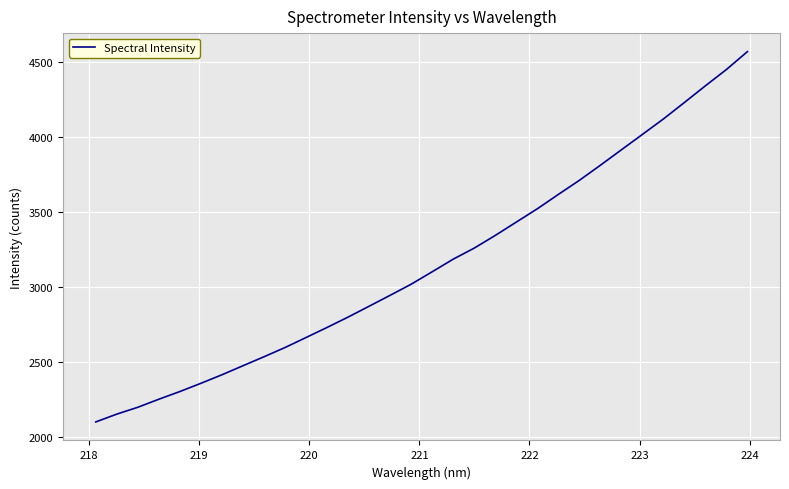

What is the difference between the maximum and minimum values?

2472.4